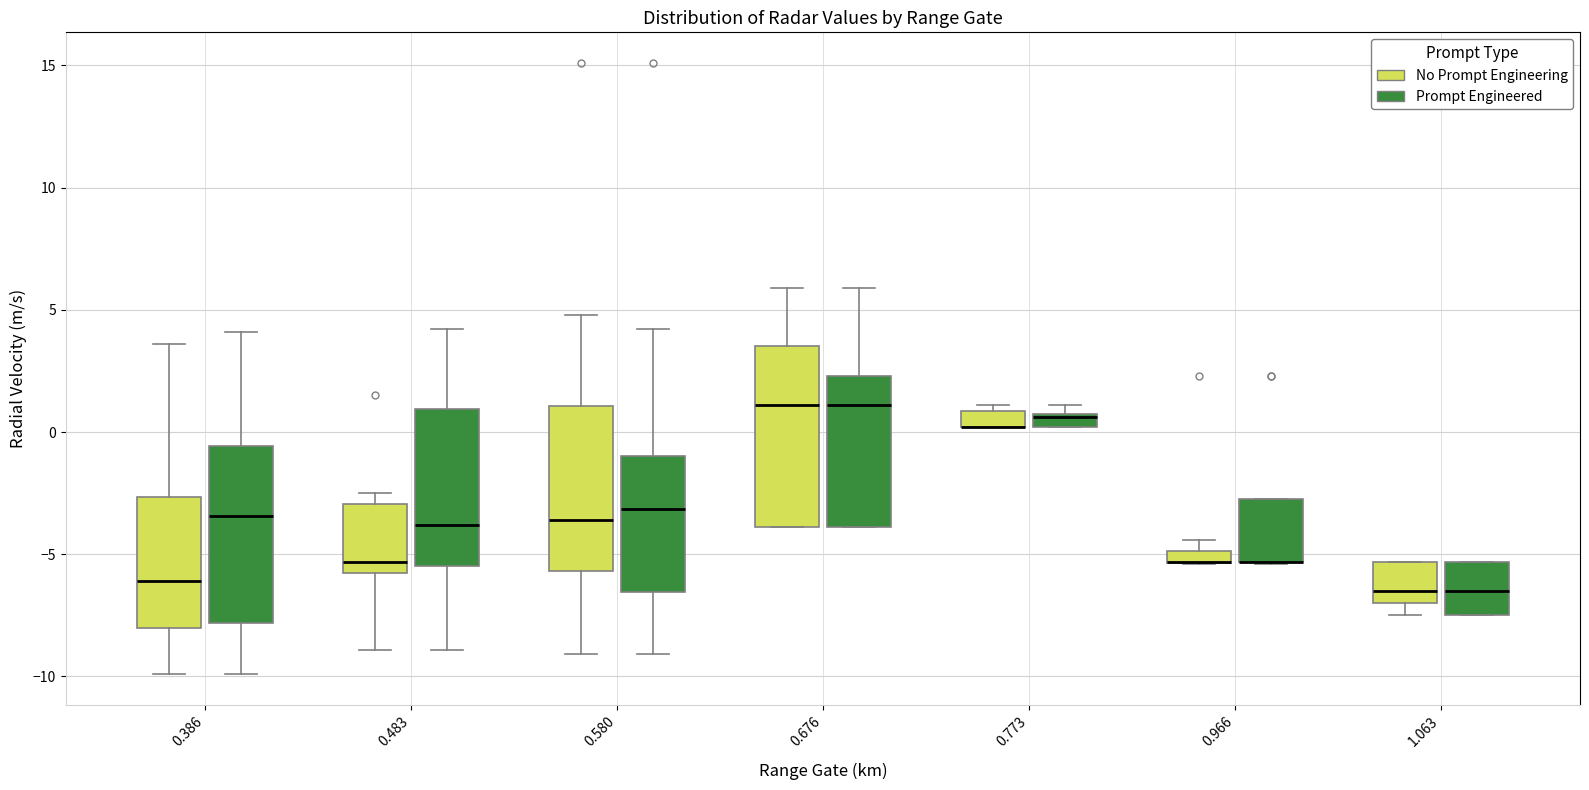

Where is the lower edge of the box for 0.773 (No Prompt Engineering) on the y-axis? The values are not printed on the chart, so give them approximately, as read against the axis.

0.0